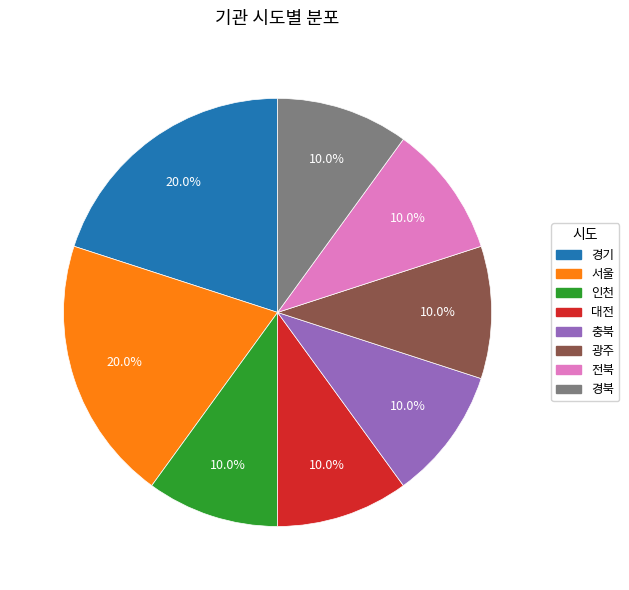

Does 서울 account for over 50% of the chart?

No